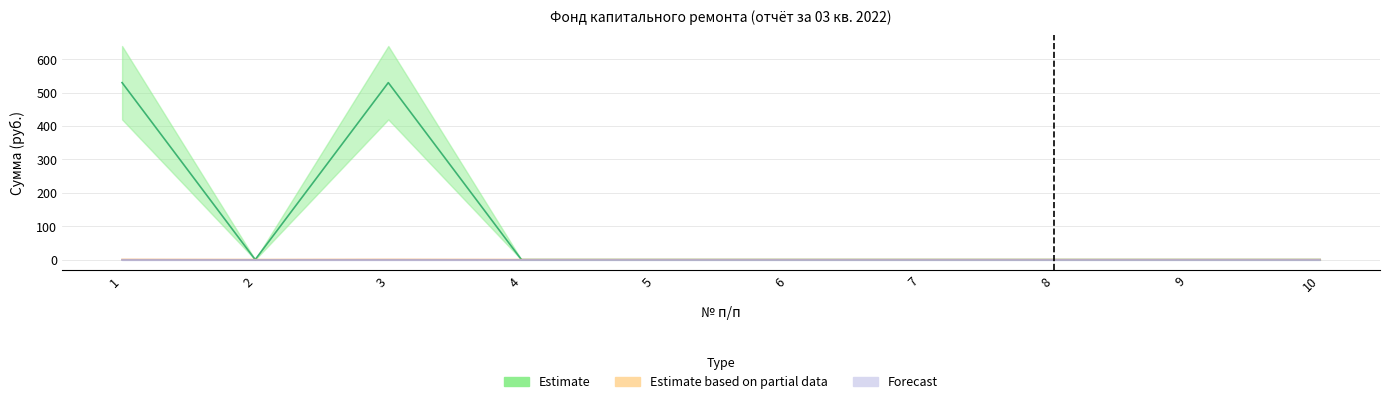

The Estimate series shows 0.0 at 5. True or false?

True